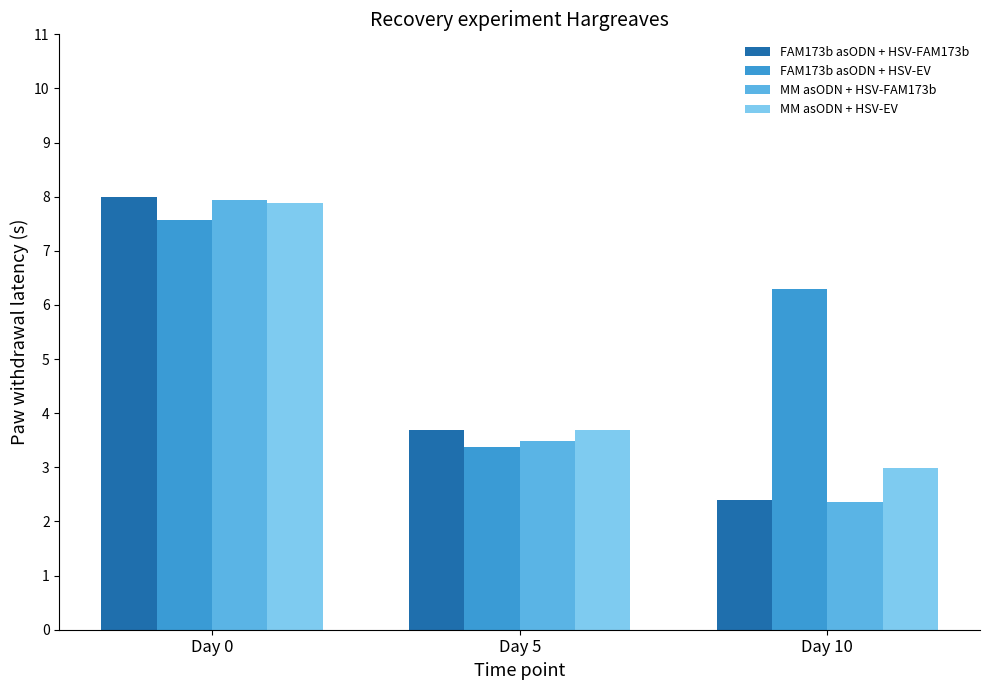

How many series are shown in this chart?

4